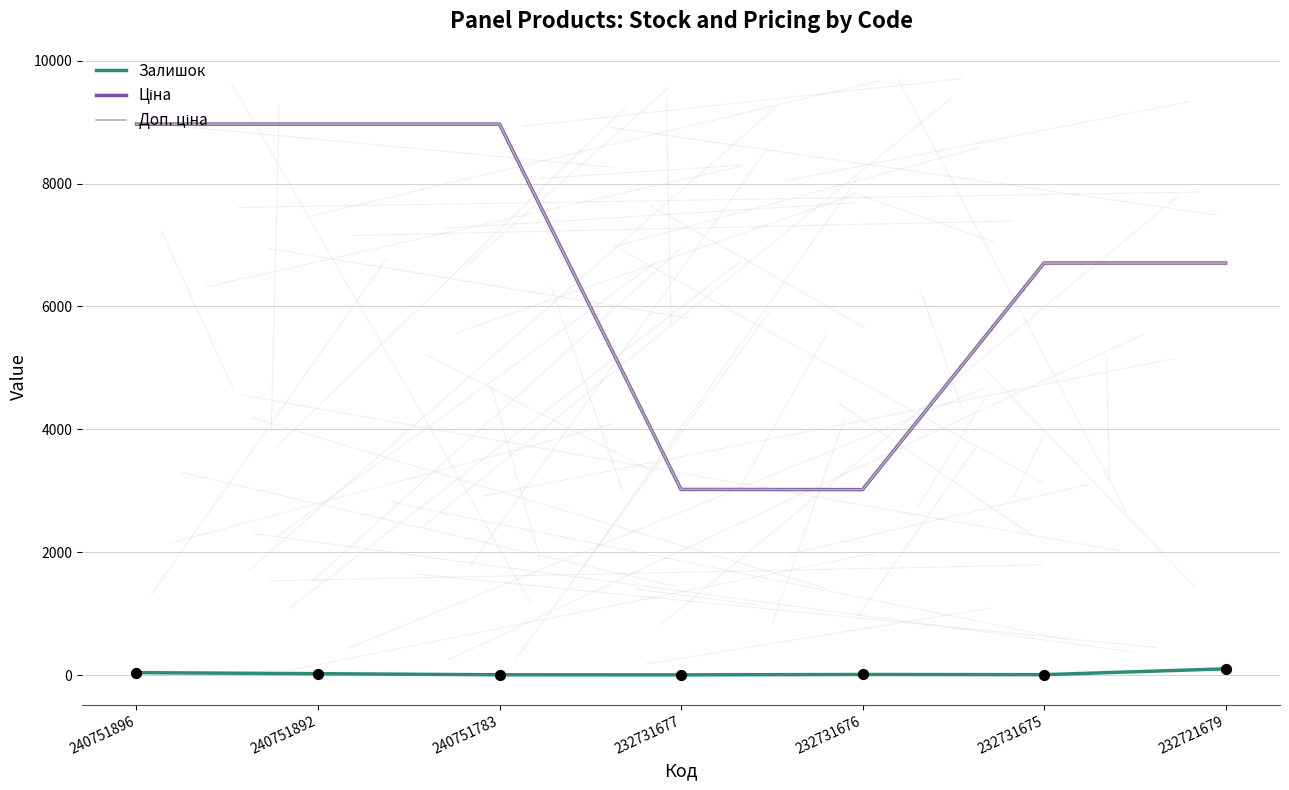

True or false: Залишок has a value of 39.0 at 240751896.

True